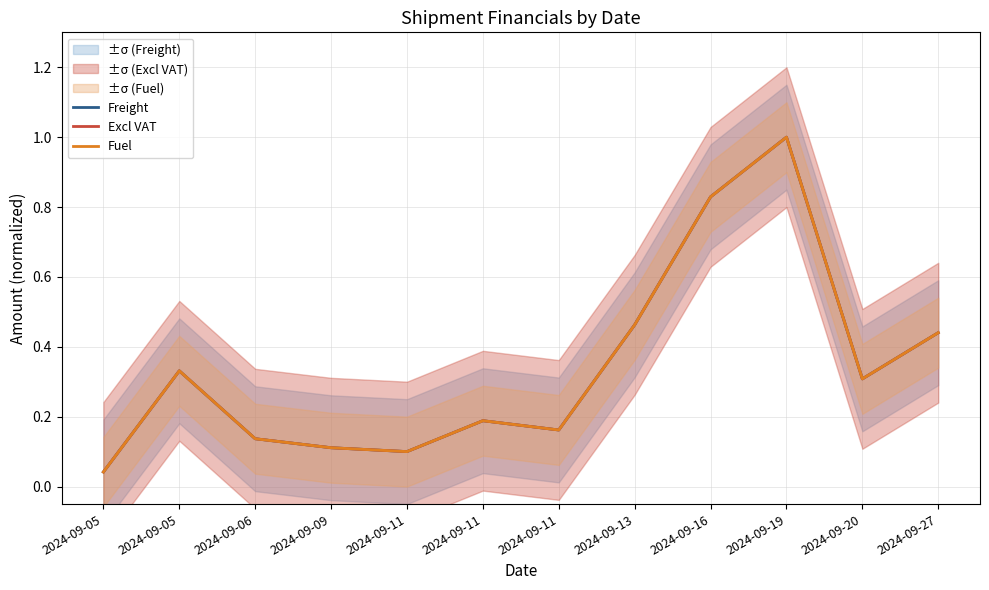

What is the value of the Freight point at the 4th from the left?

0.1